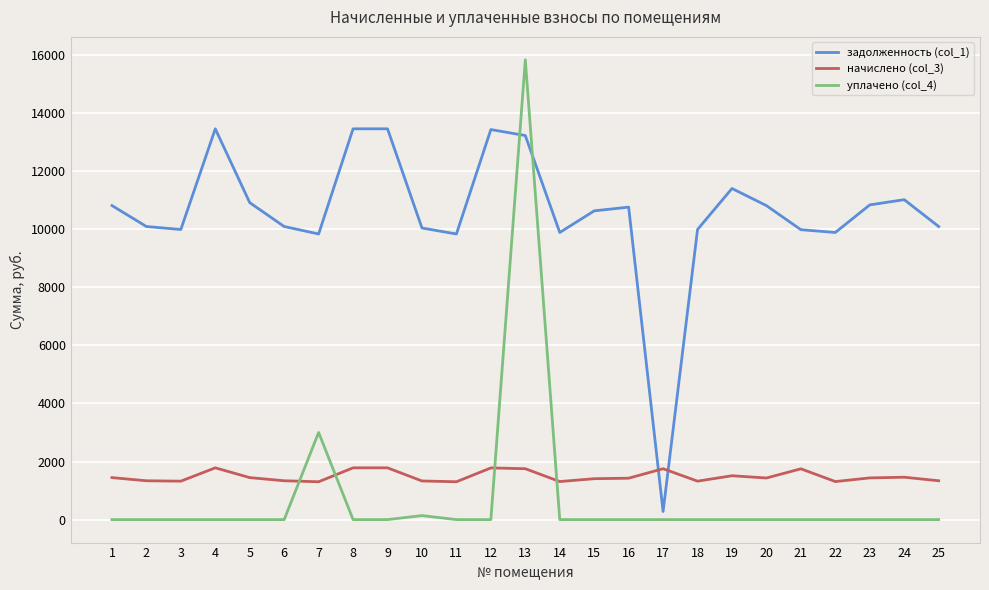

How many times do задолженность (col_1) and уплачено (col_4) cross each other?

2